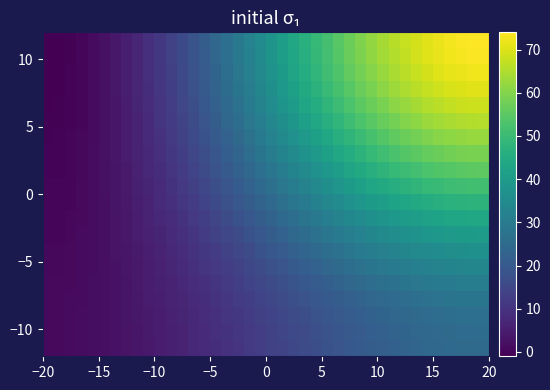

At how many categories does at least one series exceed 22?

25